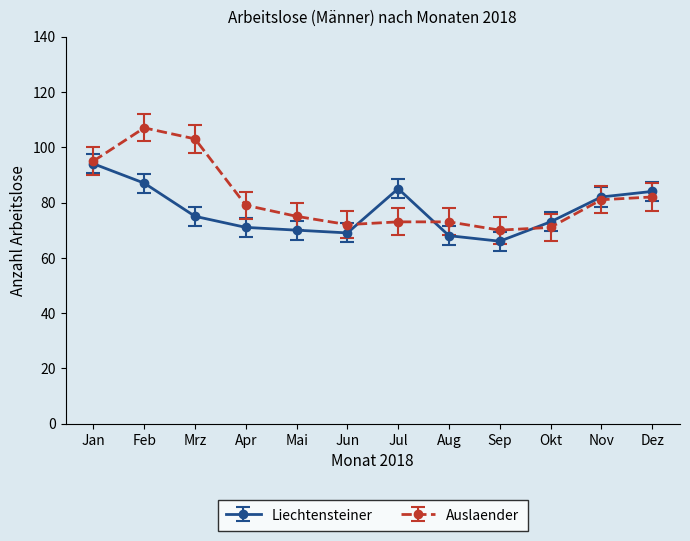

What is the maximum value shown in the chart?

107